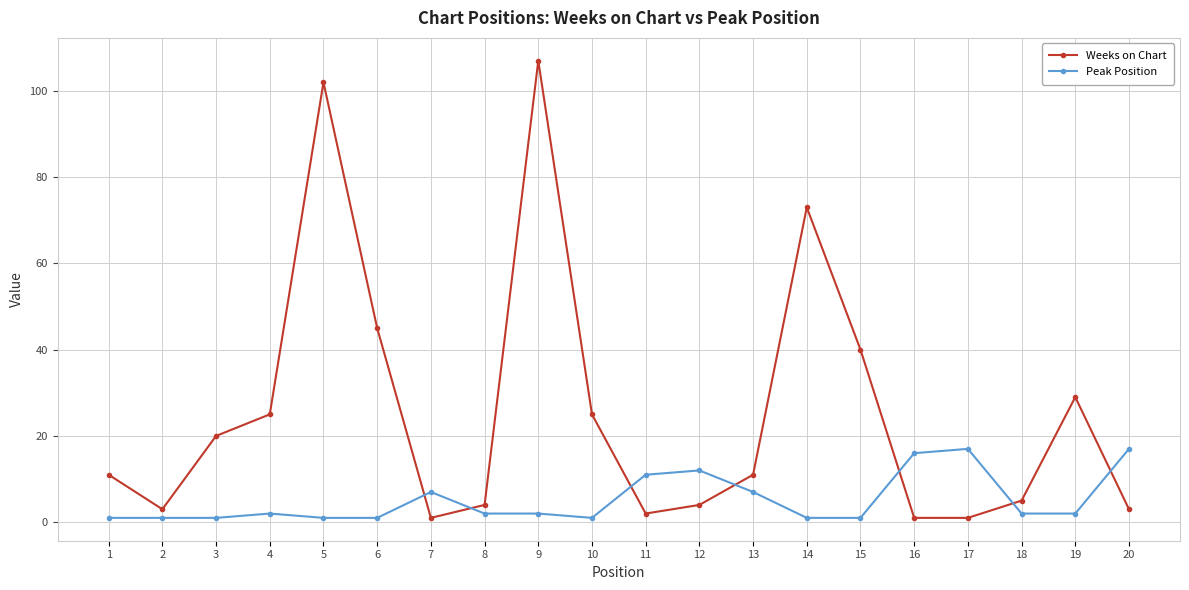

How many data points does each series have?

20